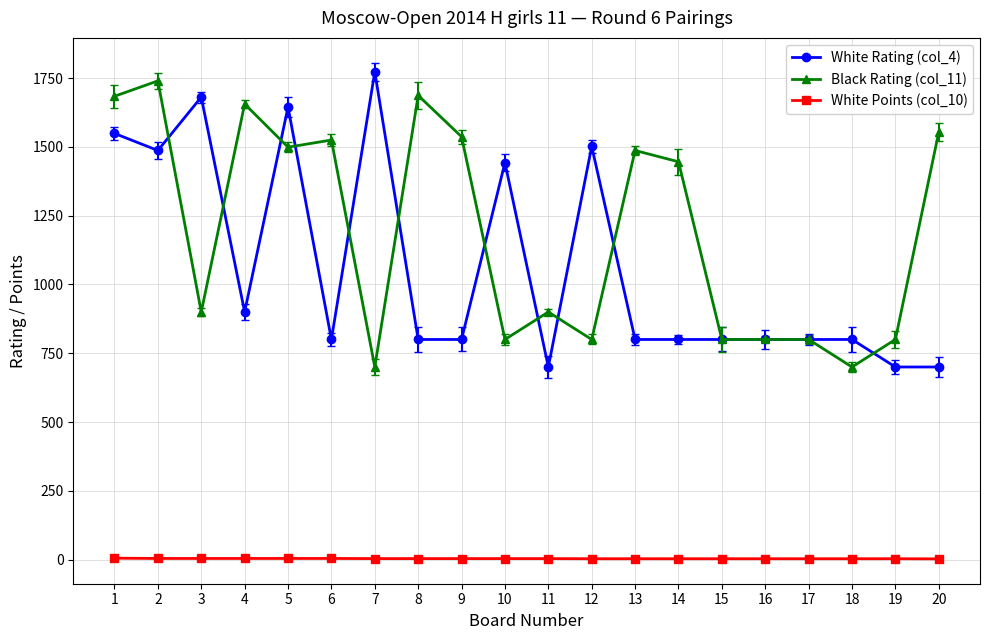

What is the difference between the Black Rating (col_11) values at 5 and 12?

699.0